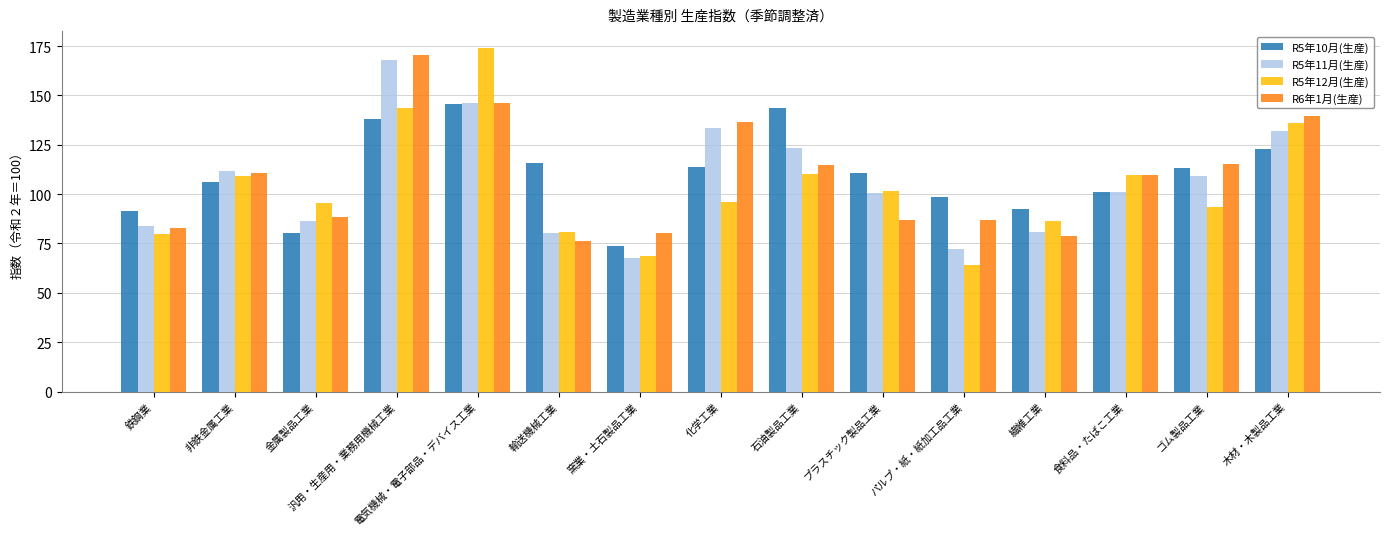

What is the value of the R6年1月(生産) bar at the 3rd from the left?

88.6